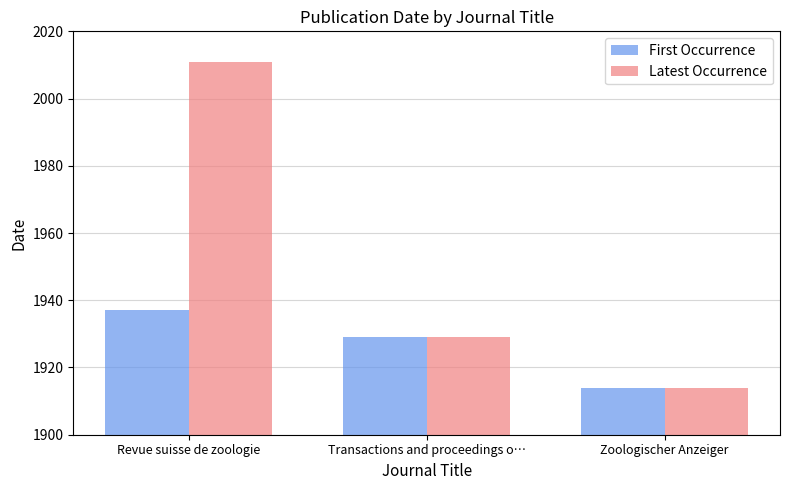

Which label corresponds to the smallest value in the chart?

Zoologischer Anzeiger